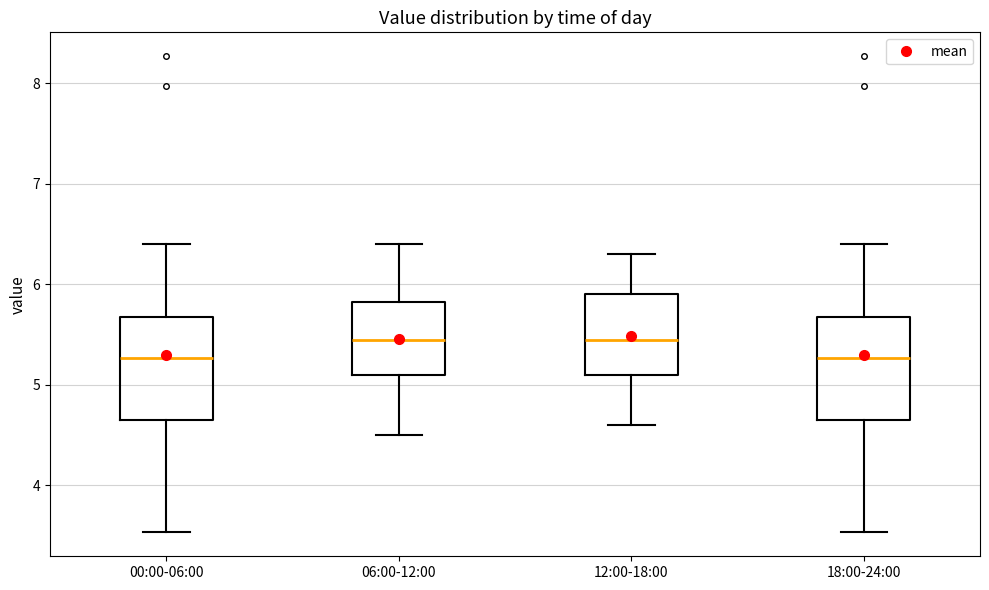

Reading left to right, transcribe this box plot: for each box, give where its median line is, the range the box spans, and where its two whiskers end, as read against the y-axis. The values are not printed on the chart, so give them approximately, as read against the axis.

00:00-06:00: median 5.3, box 4.7 to 5.7, whiskers 3.5 to 6.4
06:00-12:00: median 5.5, box 5.1 to 5.8, whiskers 4.5 to 6.4
12:00-18:00: median 5.5, box 5.1 to 5.9, whiskers 4.6 to 6.3
18:00-24:00: median 5.3, box 4.7 to 5.7, whiskers 3.5 to 6.4